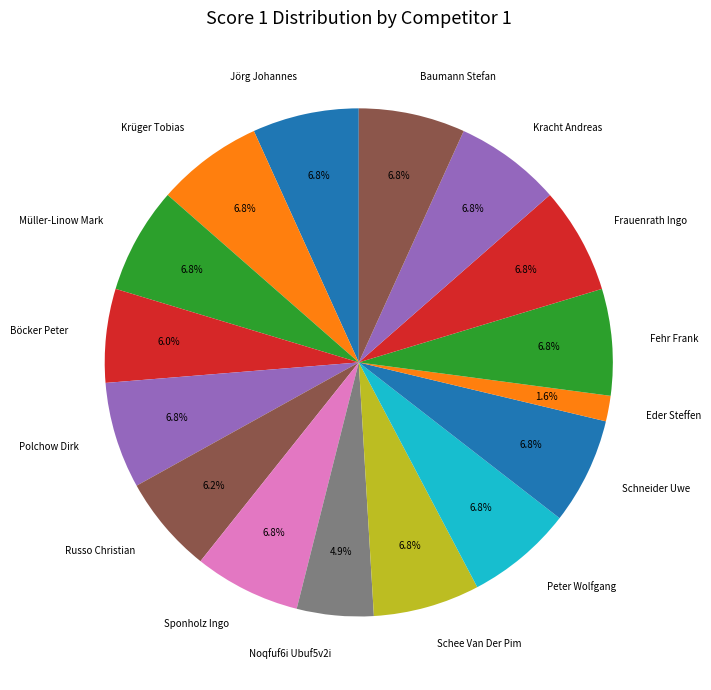

To the nearest percent, what is the difference between the largest and smallest slice percentages?

5%